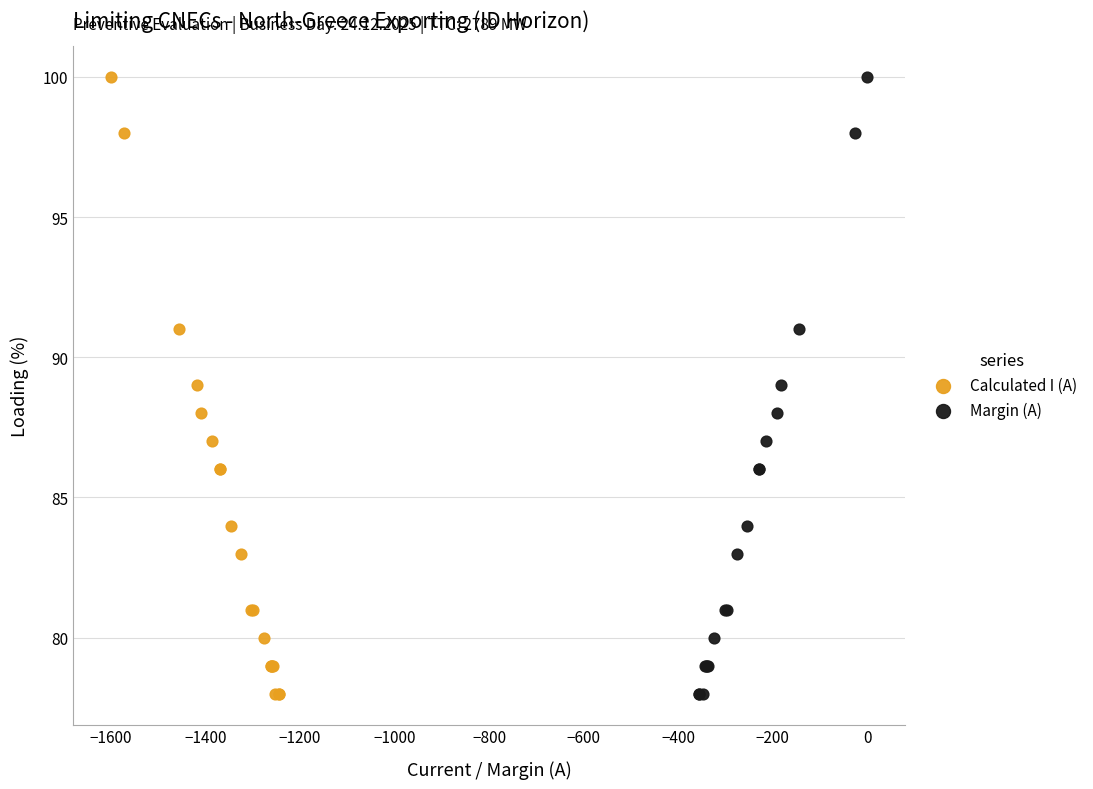

What are all the series names shown in the legend?

Calculated I (A), Margin (A)